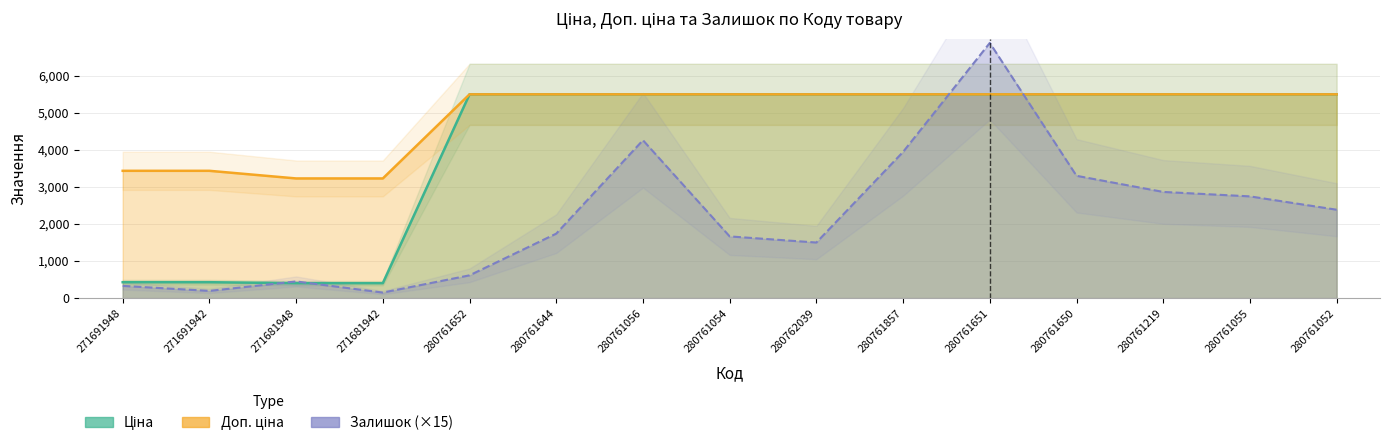

What is the label of the 9th point from the left?

280762039